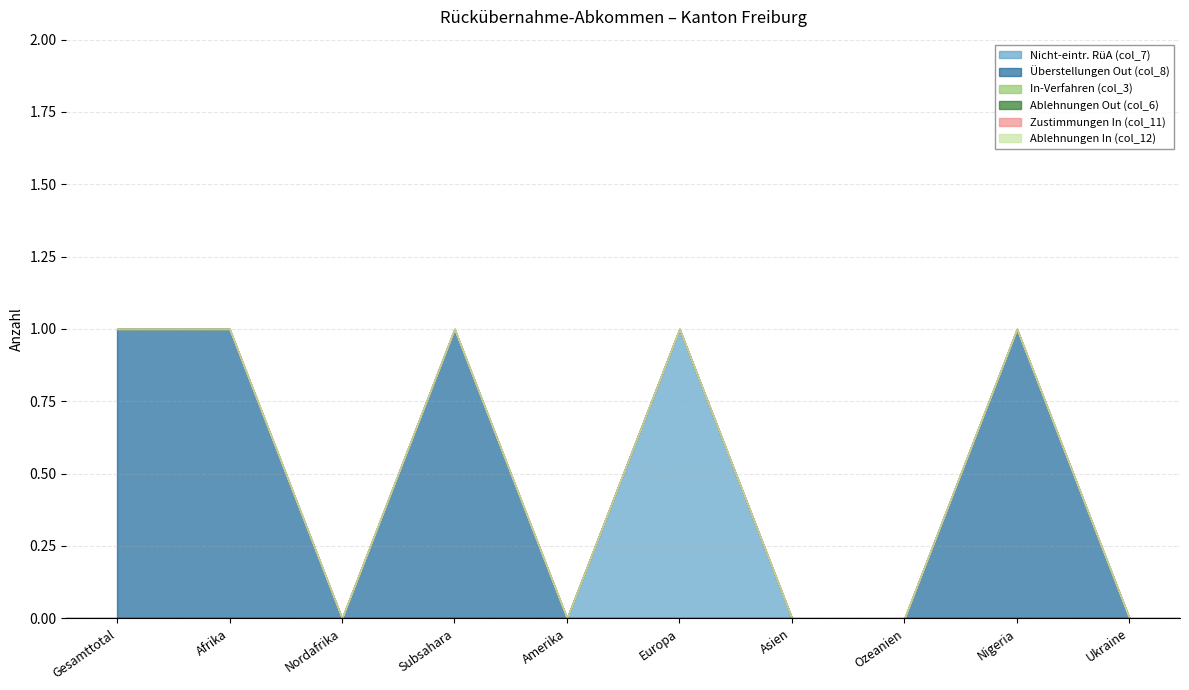

True or false: Ablehnungen Out (col_6) and Nicht-eintr. RüA (col_7) cross at least once.

False